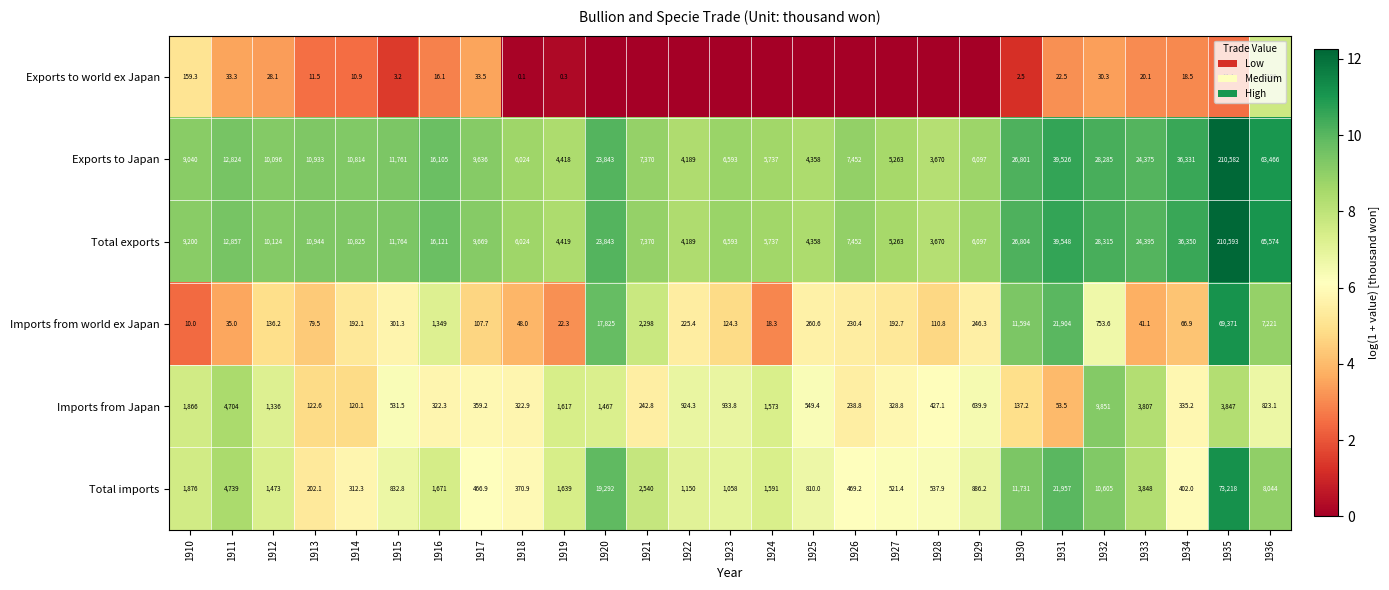

Between 1911 and 1916, which series saw the biggest shift?

Imports from Japan